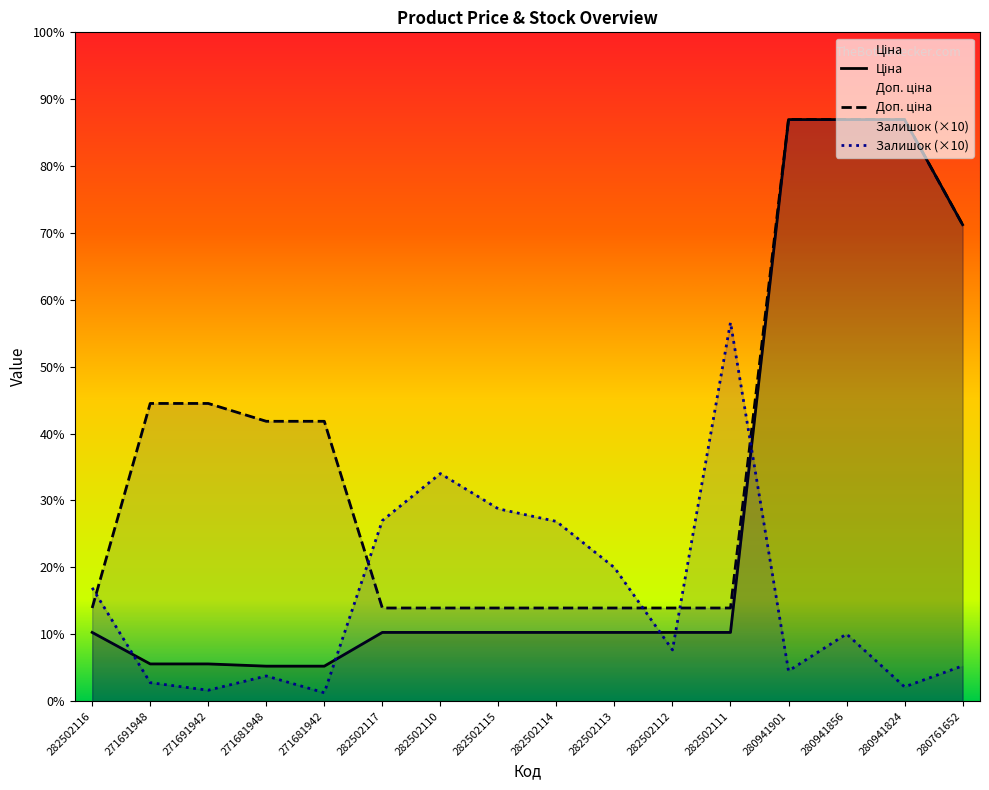

Does the chart display data point markers on the line(s)?

No